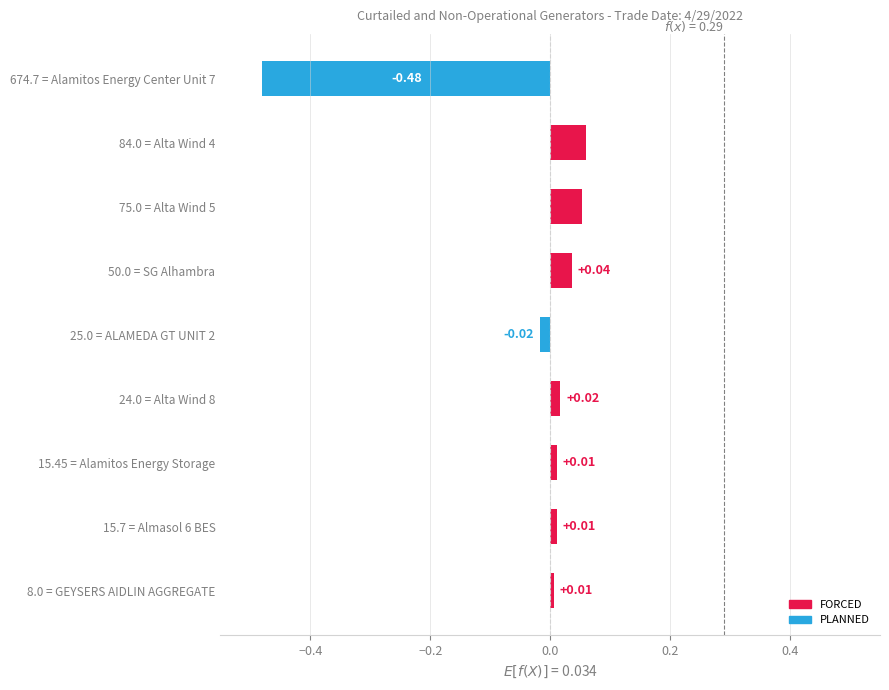

How many data points are less than 0?

2